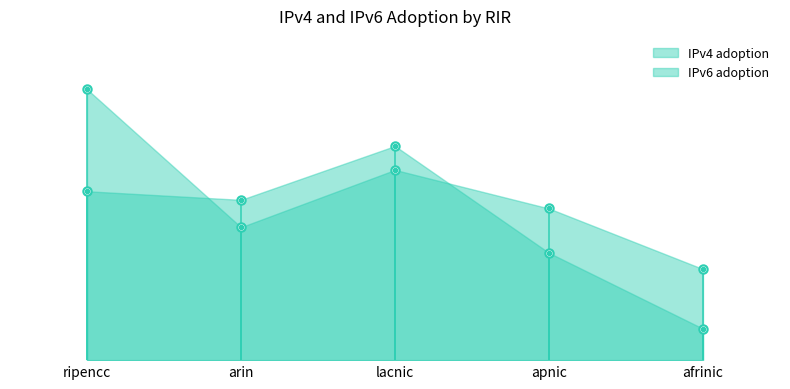

Count the number of categories in the chart.

5